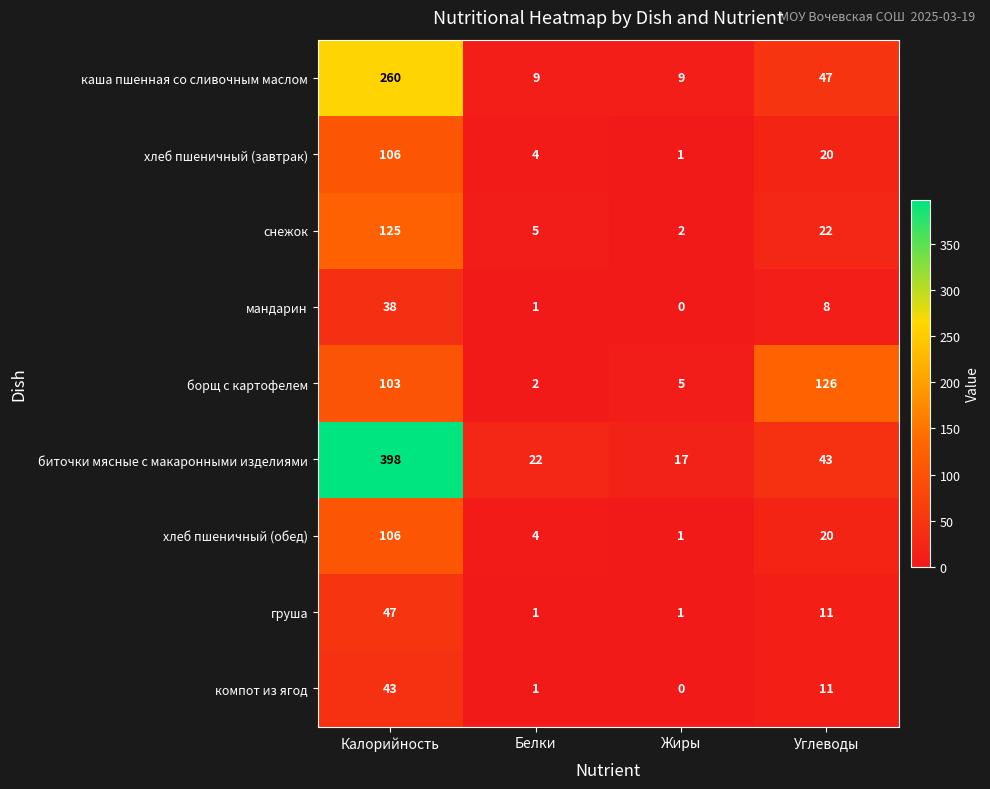

What is the sum of all биточки мясные с макаронными изделиями values?

480